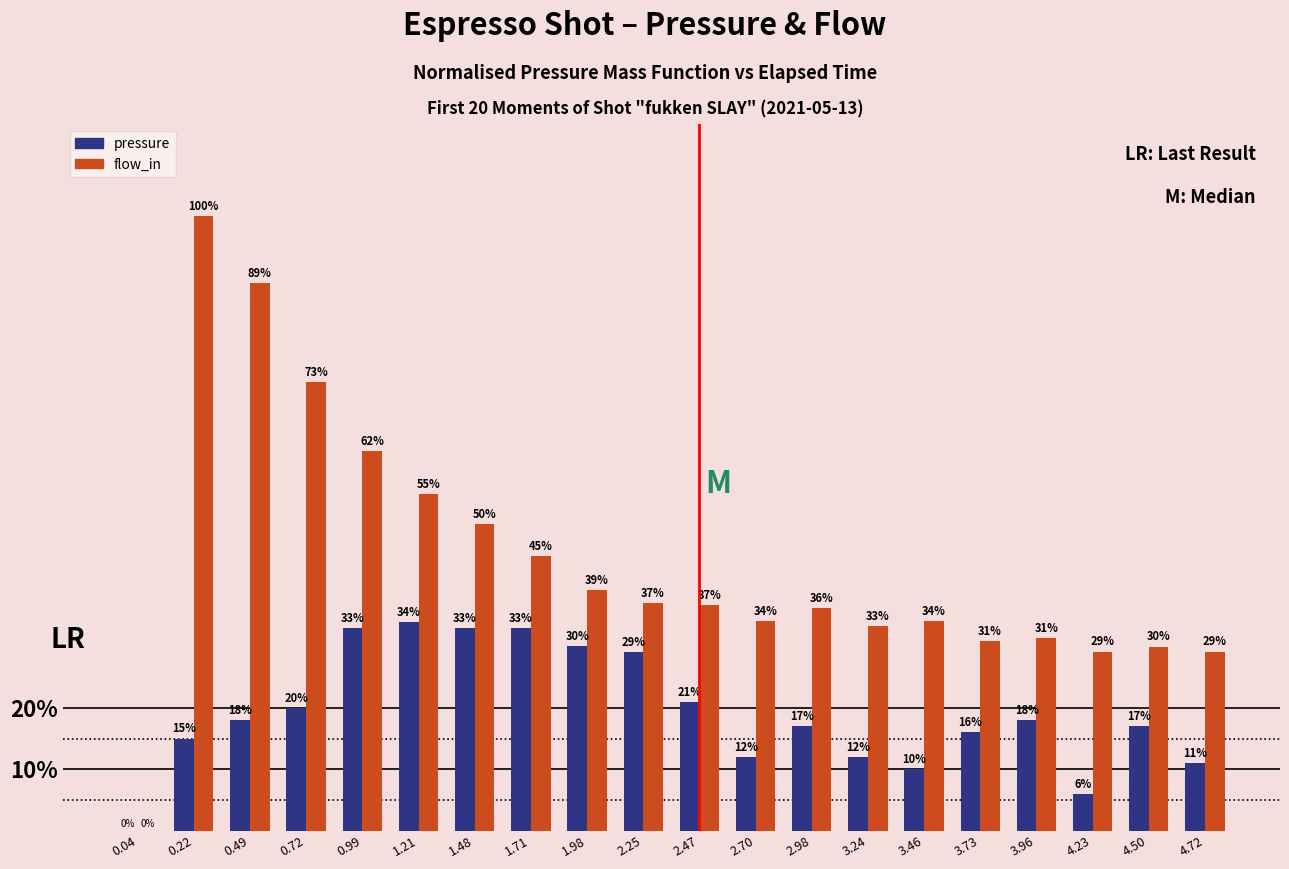

The value of flow_in at 3.24 is 33.2. True or false?

True